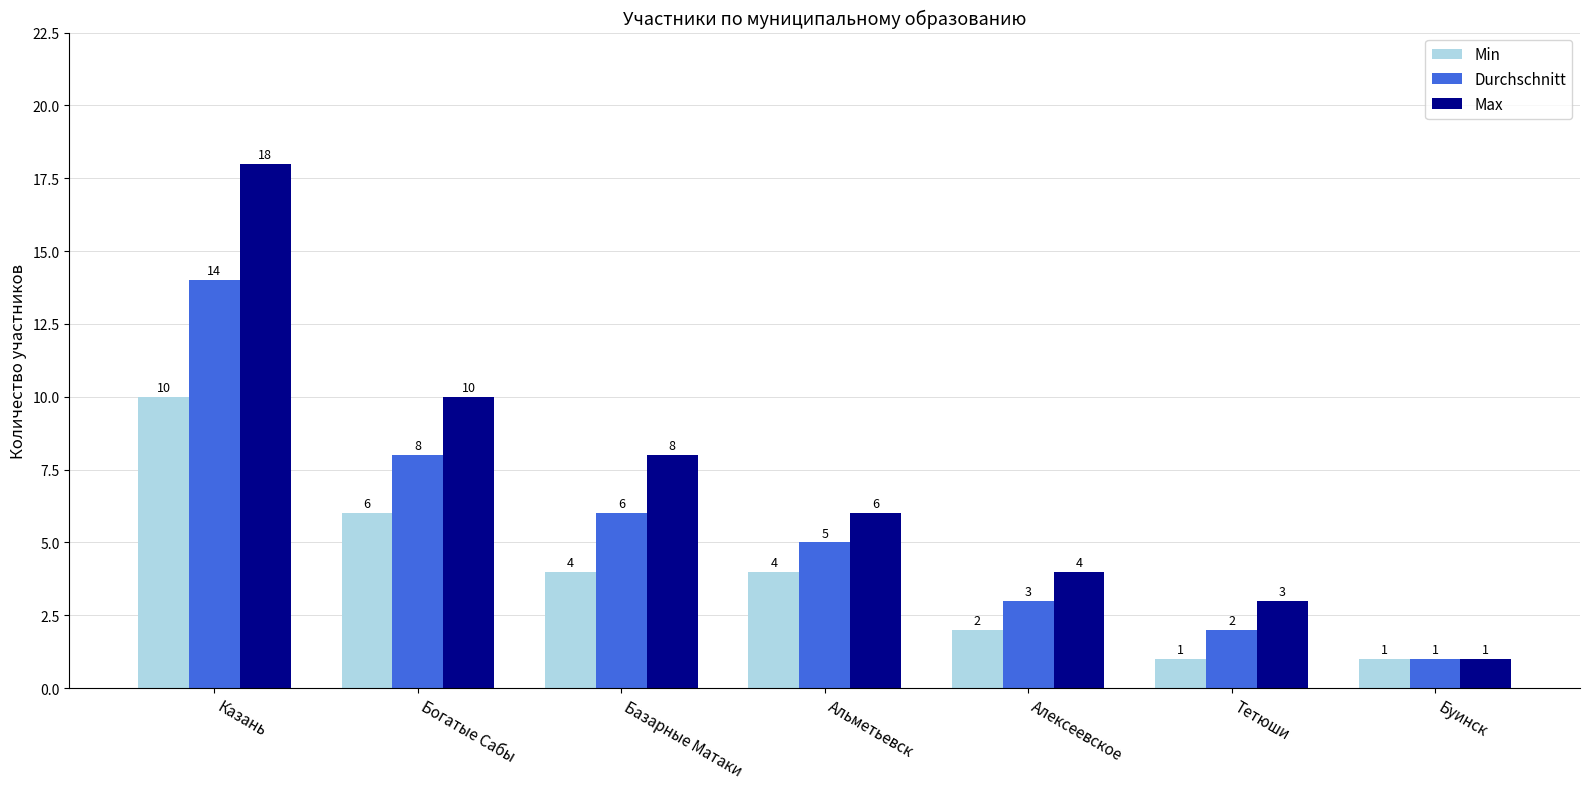

What is the label of the 6th bar from the left?

Тетюши